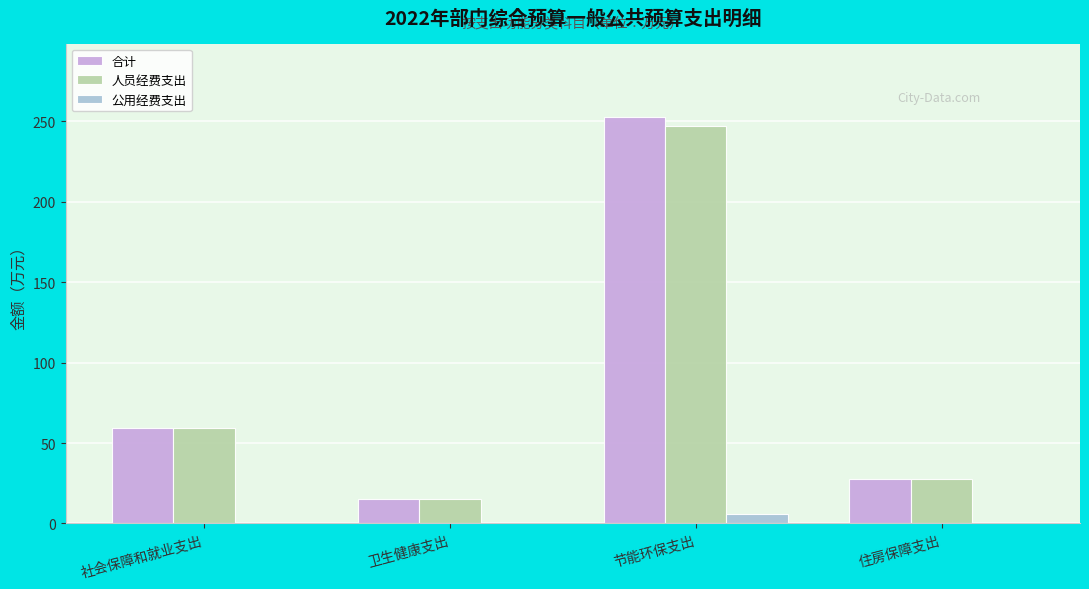

At which label is 人员经费支出 closest to 130?

社会保障和就业支出